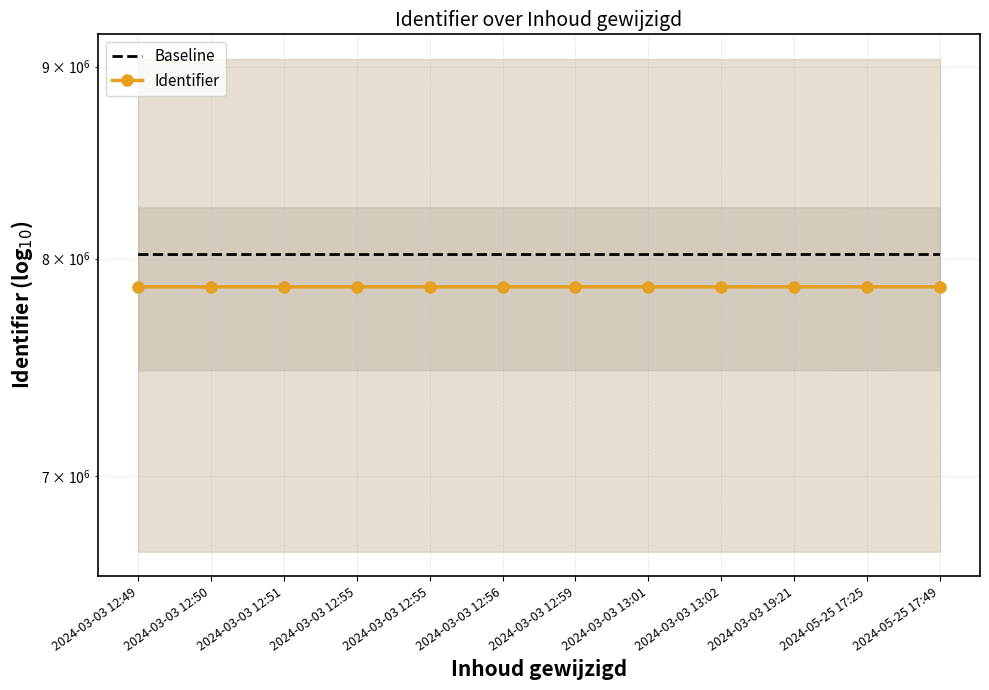

Which label corresponds to the smallest value in the chart?

2024-03-03 12:49